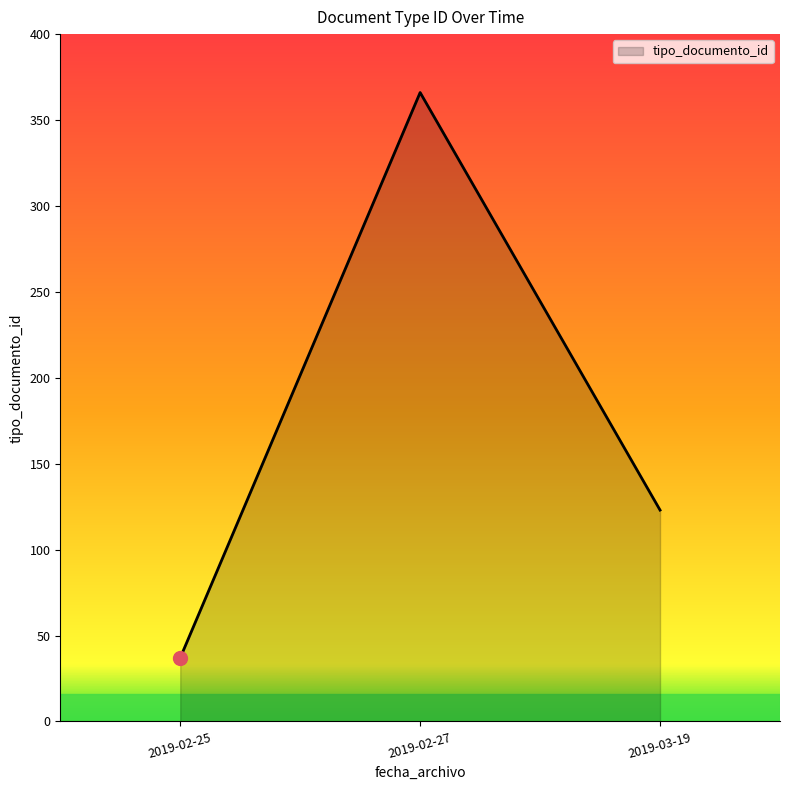

What is the difference between the maximum and minimum values?

329